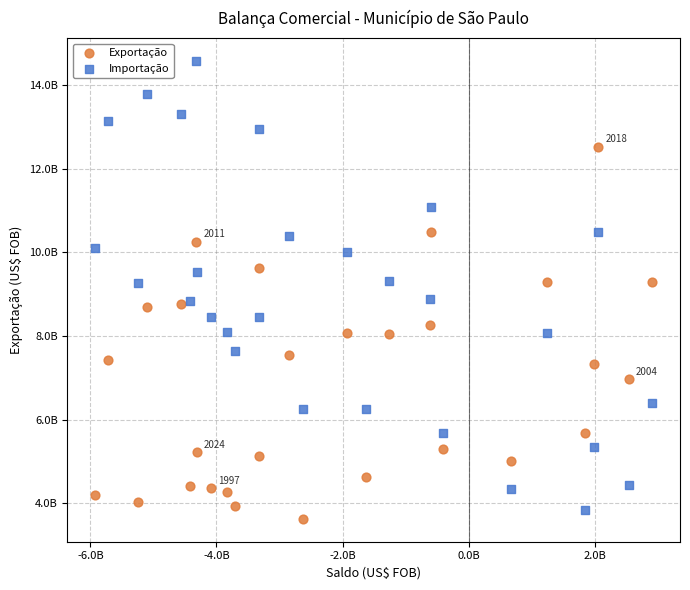

Which series contains the lowest Y value?

Exportação